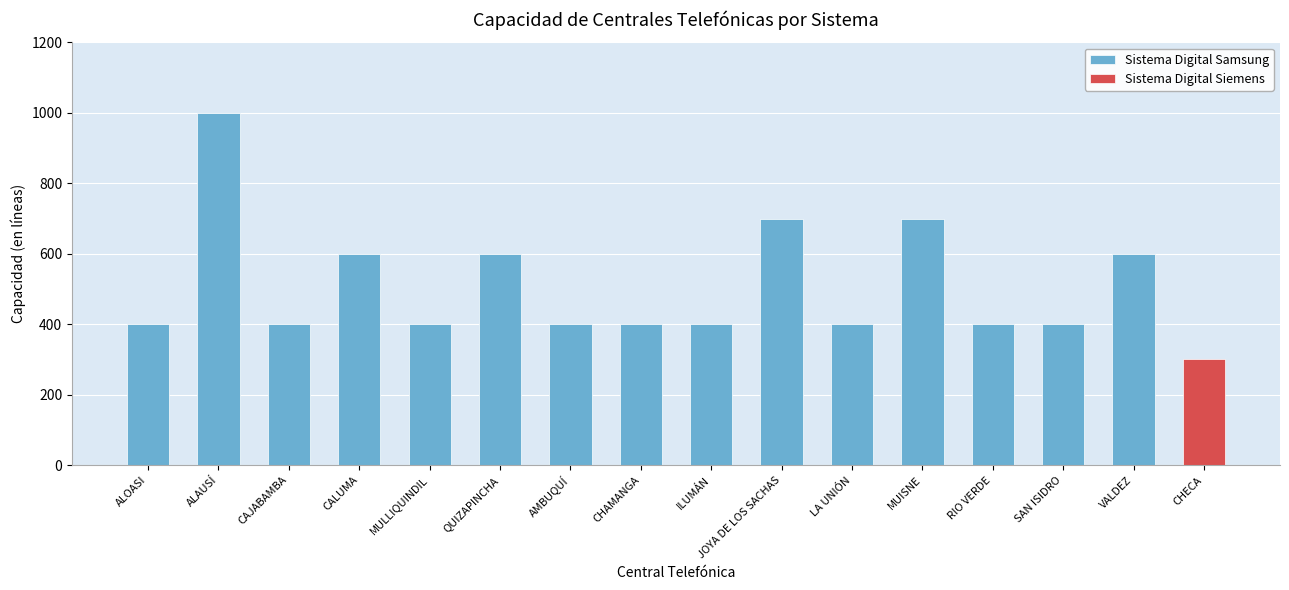

Count the values in the range 400 to 600.

12